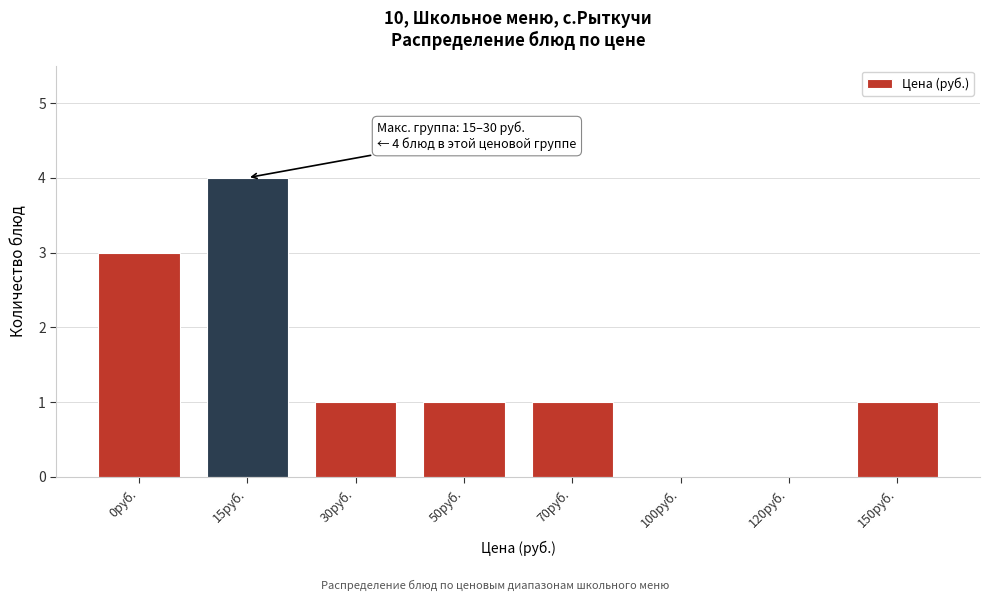

Reading right to left, what are all the values shown in this chart?

150руб.=1	120руб.=0	100руб.=0	70руб.=1	50руб.=1	30руб.=1	15руб.=4	0руб.=3